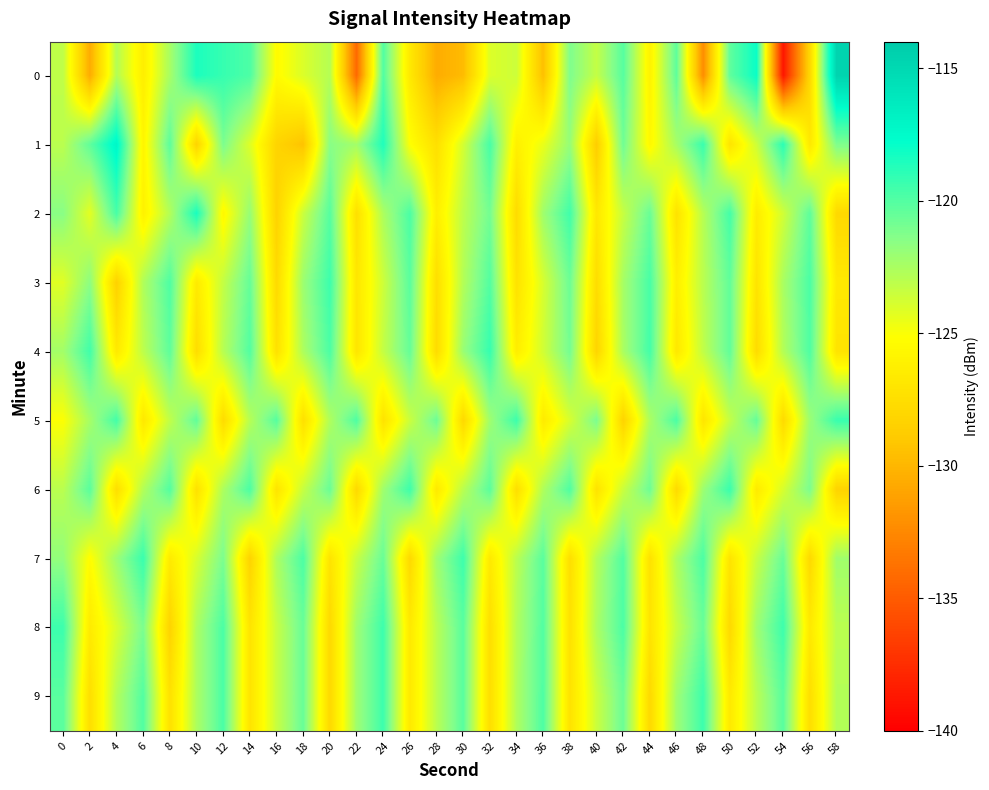

Which label corresponds to the largest value in the chart?

58